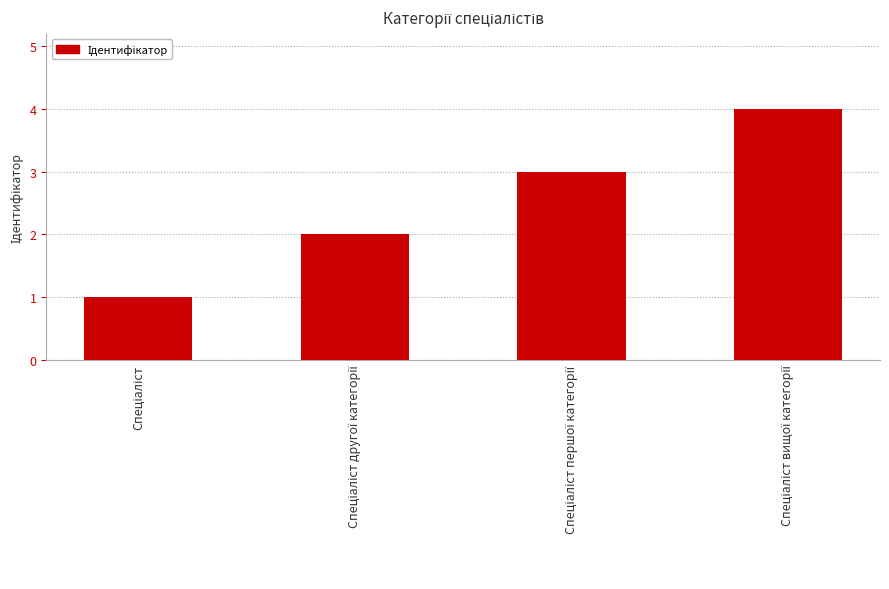

What is the difference between the maximum and minimum values?

3